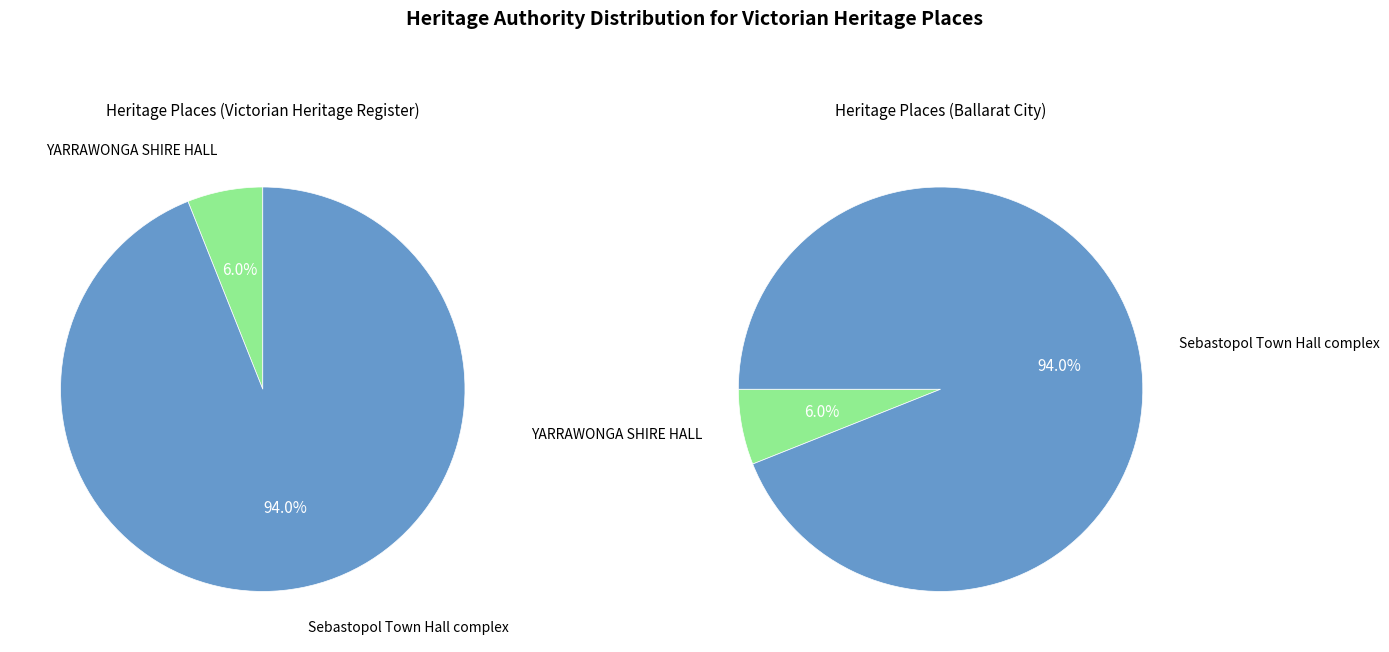

Is it true that Sebastopol Town Hall complex is 87% of the pie?

False